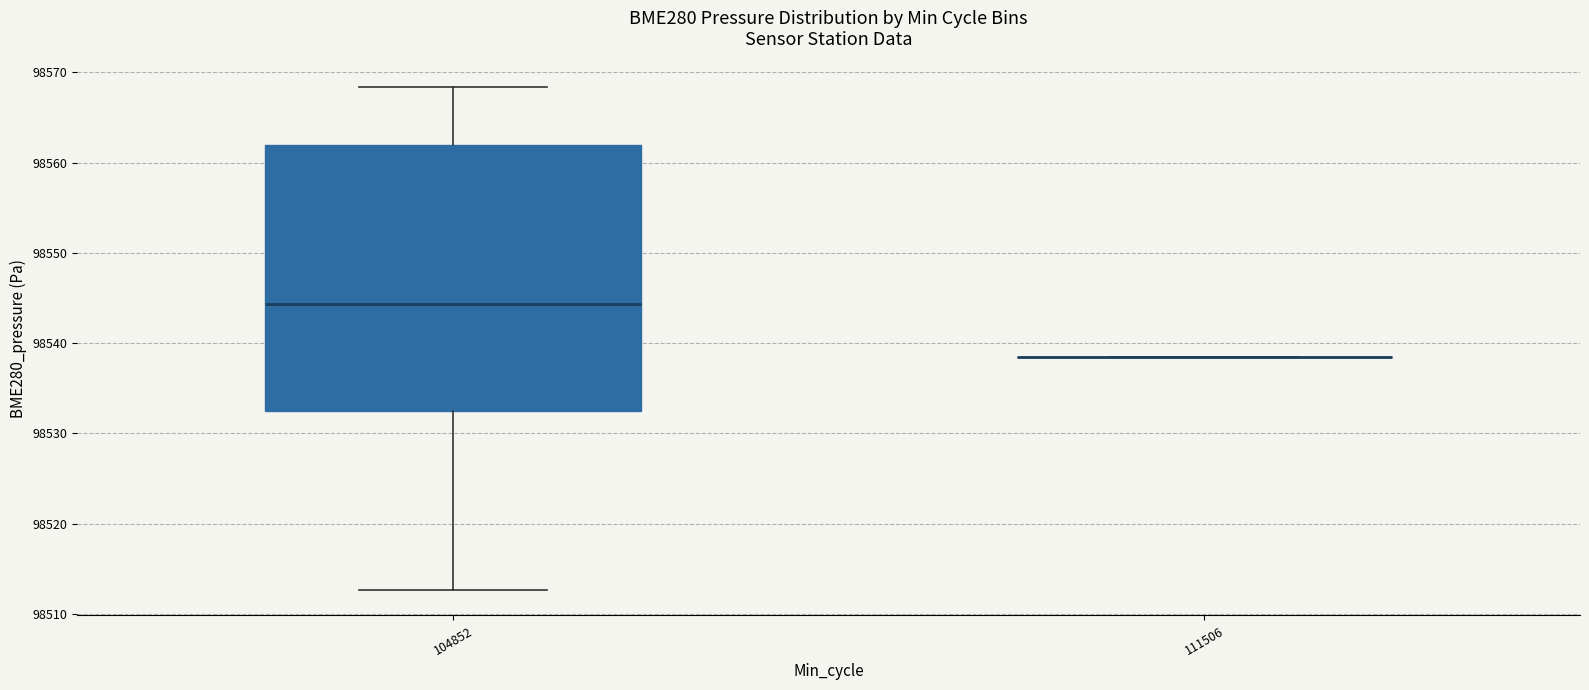

Where is the upper edge of the box at x = 104852 on the y-axis? The values are not printed on the chart, so give them approximately, as read against the axis.

98562